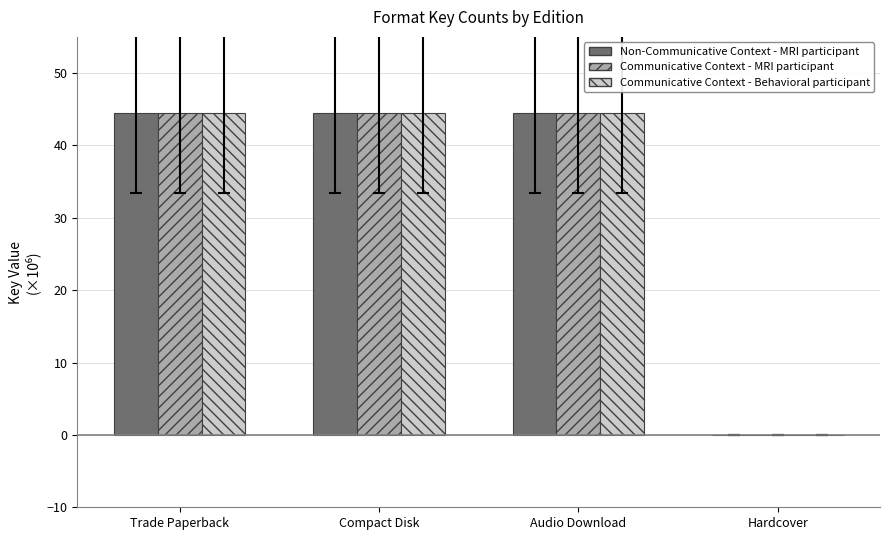

What is the total value across all series at Compact Disk?

133.5